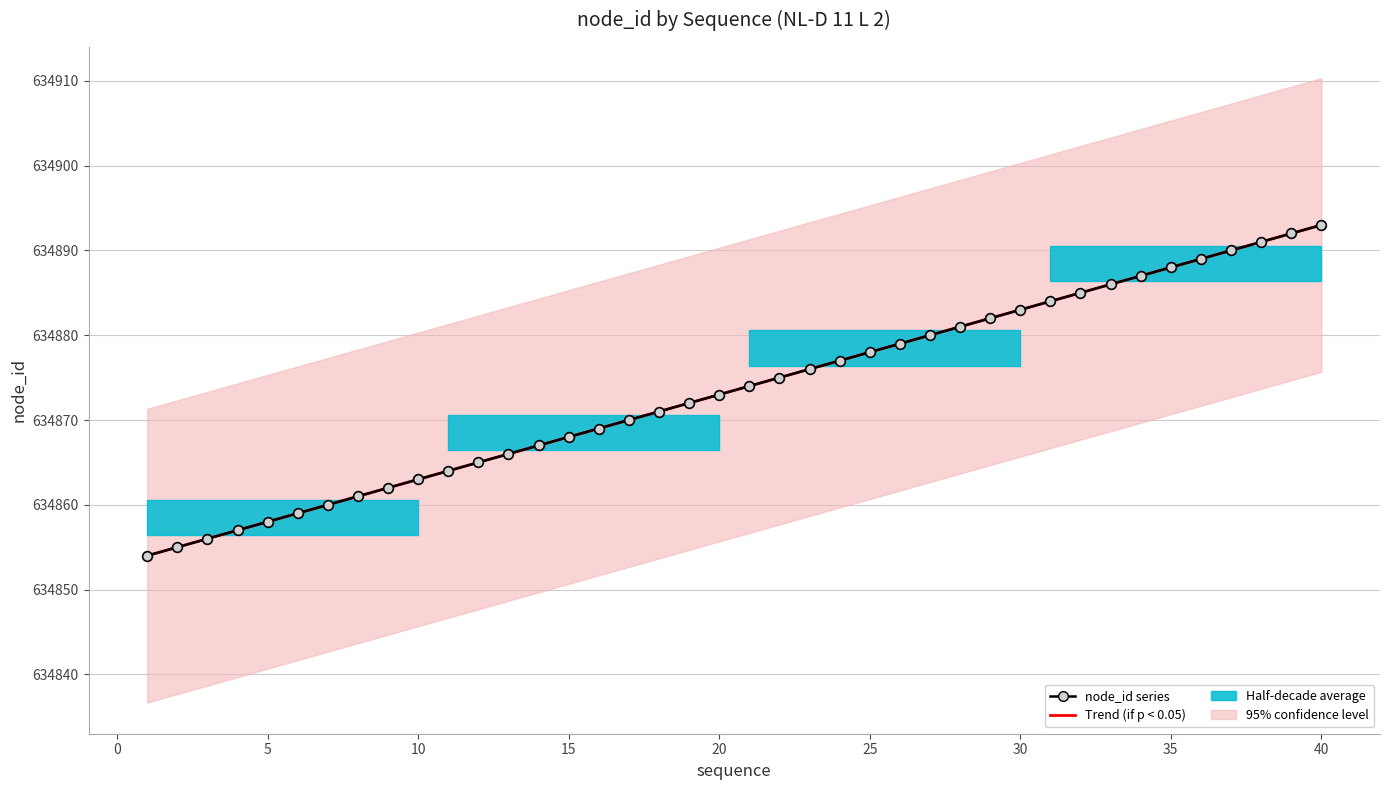

What is the difference between the maximum and minimum values in the node_id series series?

39